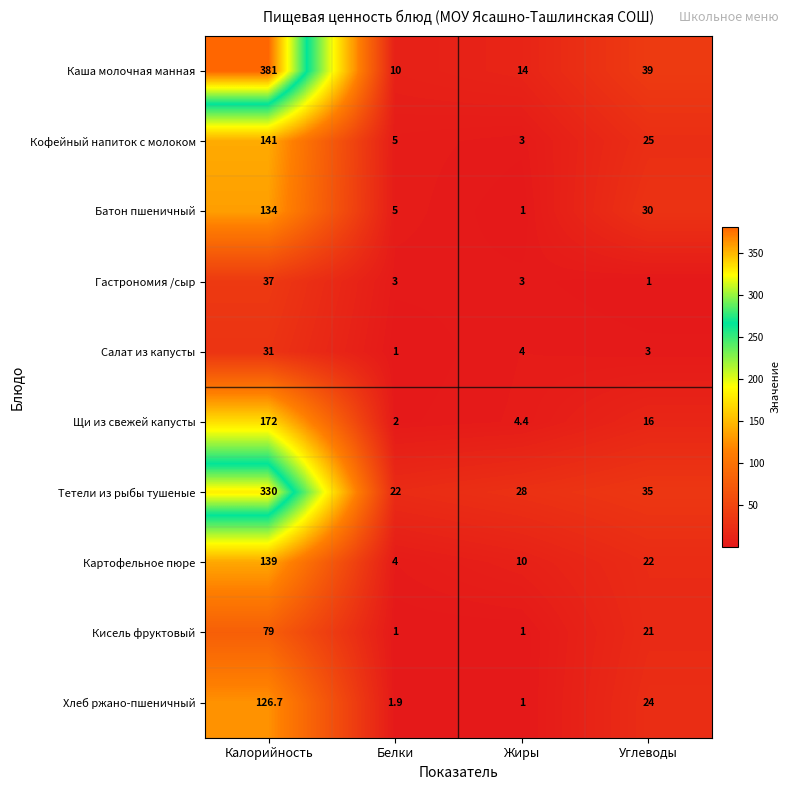

What is the maximum value shown in the chart?

381.0